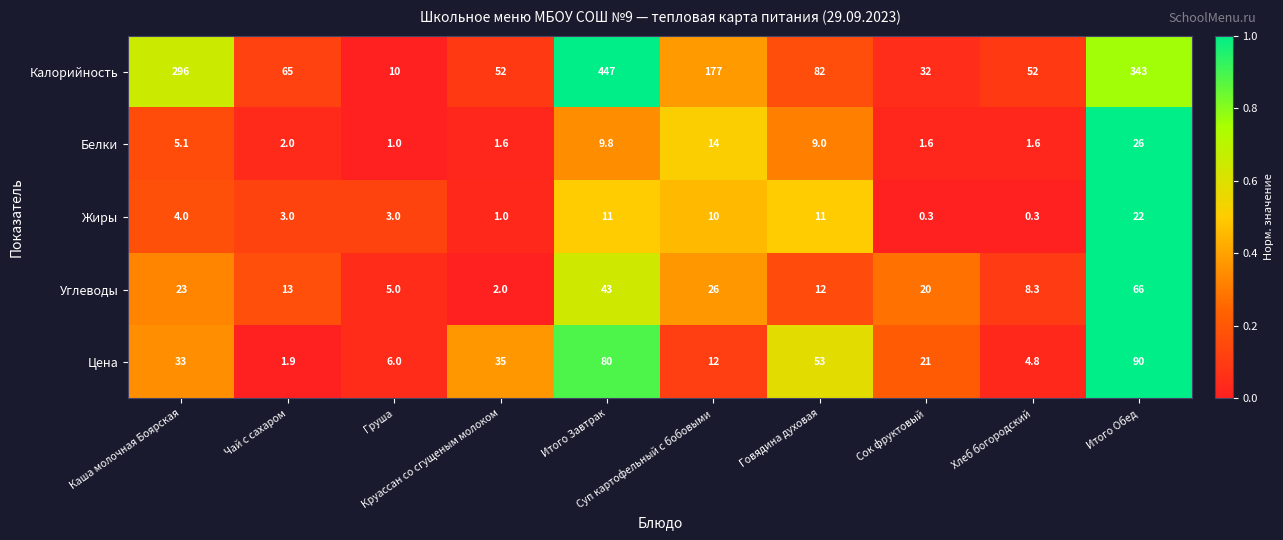

How many data points does each series have?

10